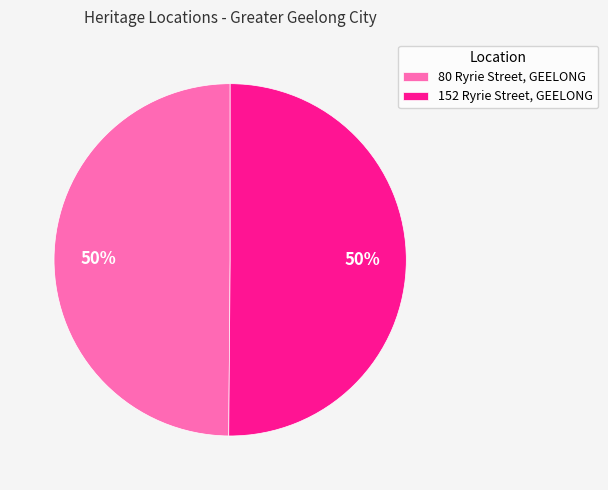

Do 80 Ryrie Street, GEELONG and 152 Ryrie Street, GEELONG together represent more than half of the pie?

Yes